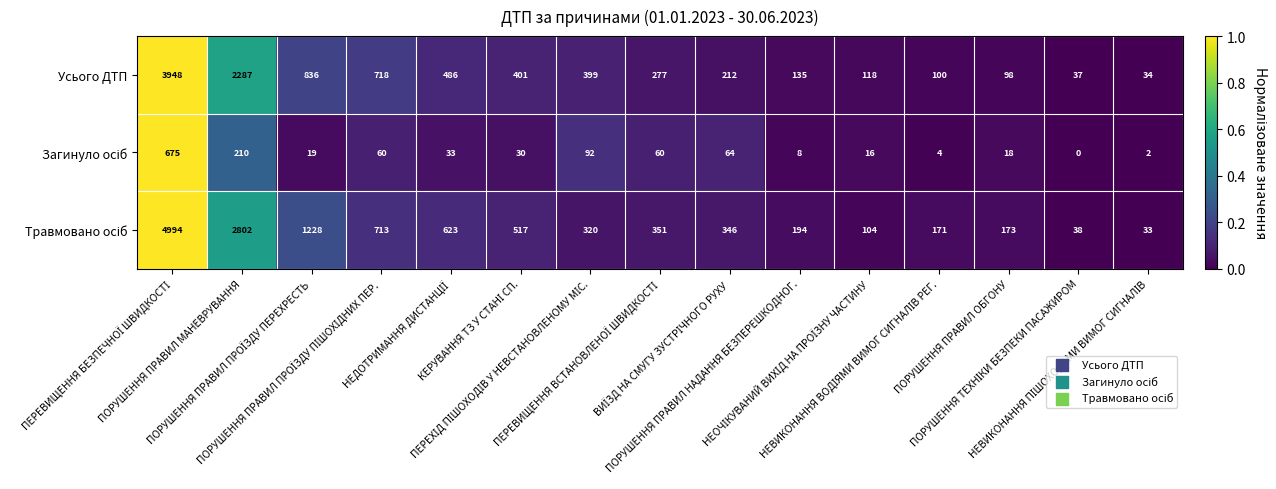

What is the maximum value for Усього ДТП?

3948